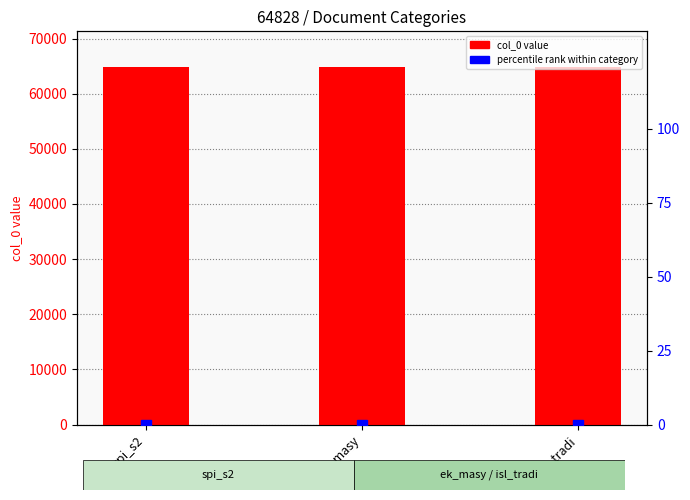

Rank the series by their maximum value, from lowest to highest.

percentile rank within category, col_0 value